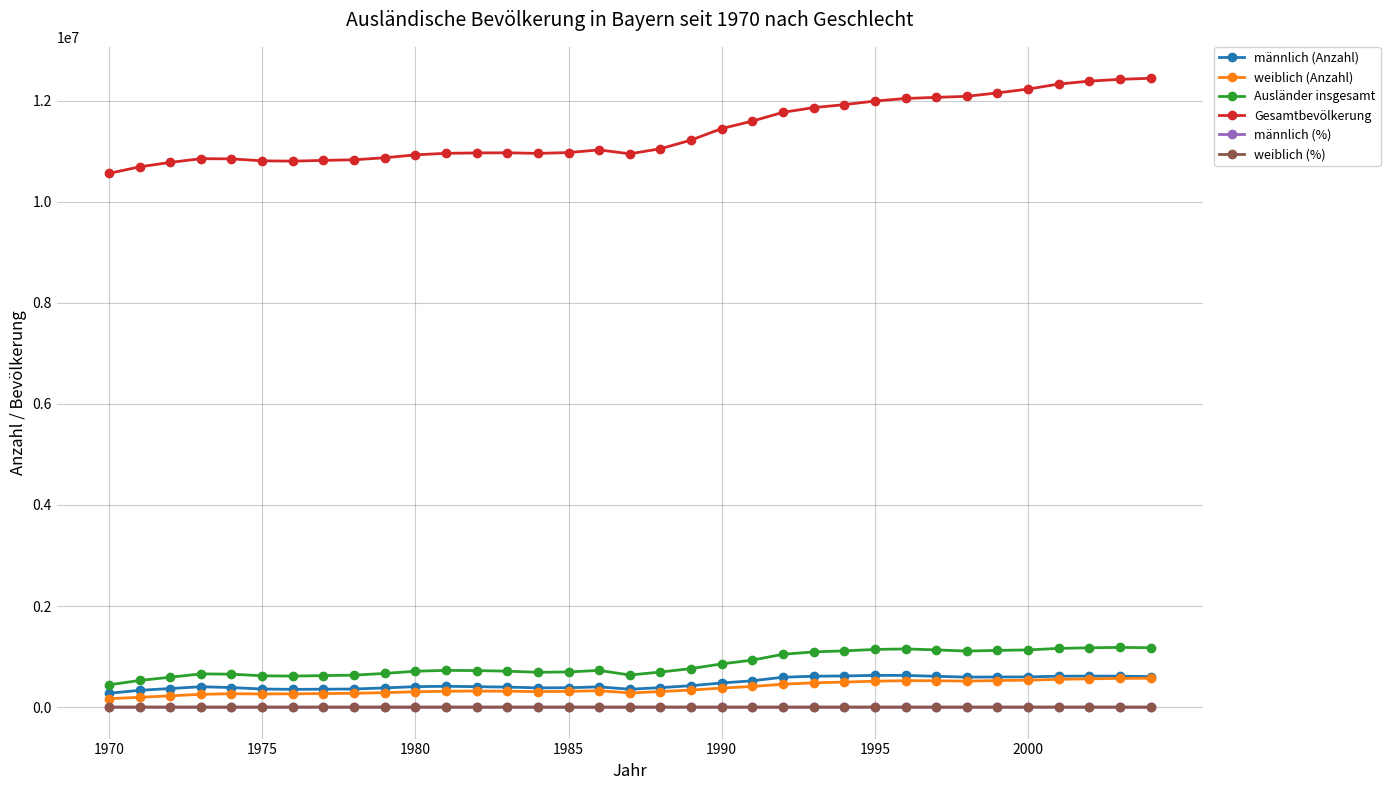

True or false: Gesamtbevölkerung and weiblich (%) cross at least once.

False